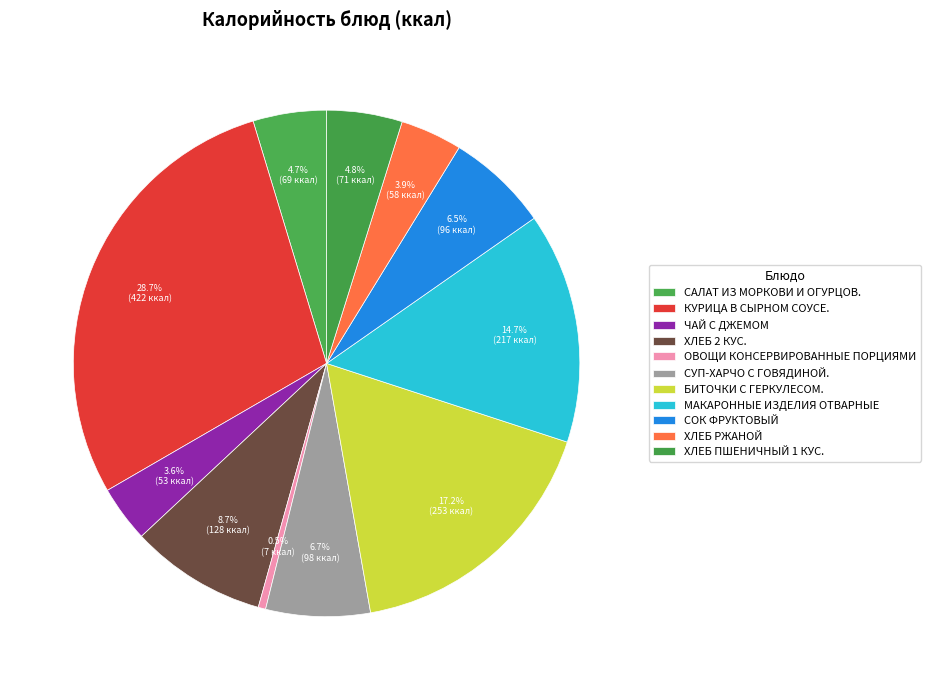

Count the number of slices in the pie.

11